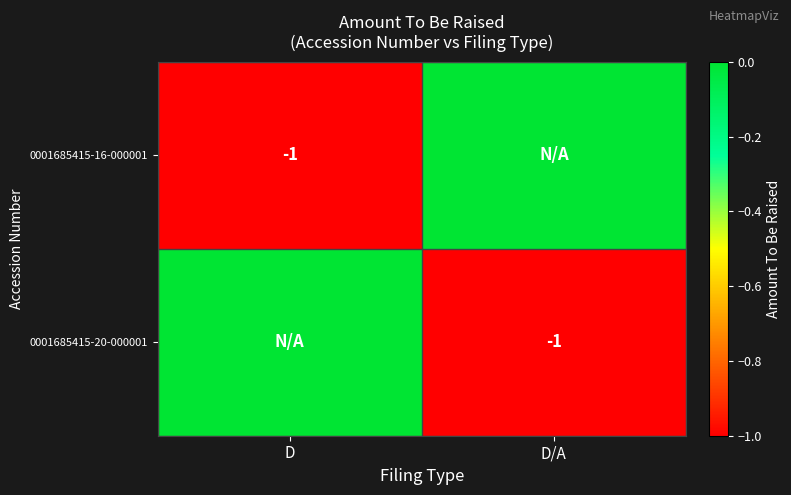

Is it true that 0001685415-20-000001 equals -1 at D/A?

True